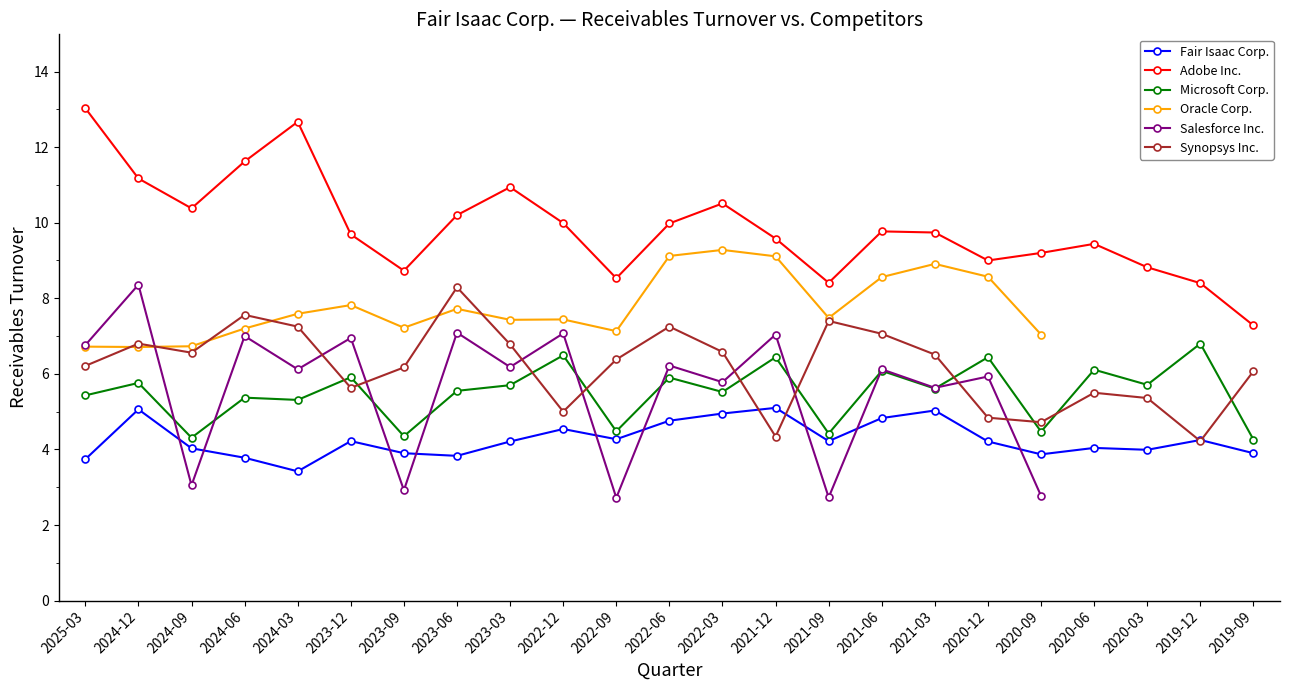

How many interior local valleys does the Adobe Inc. series have?

5